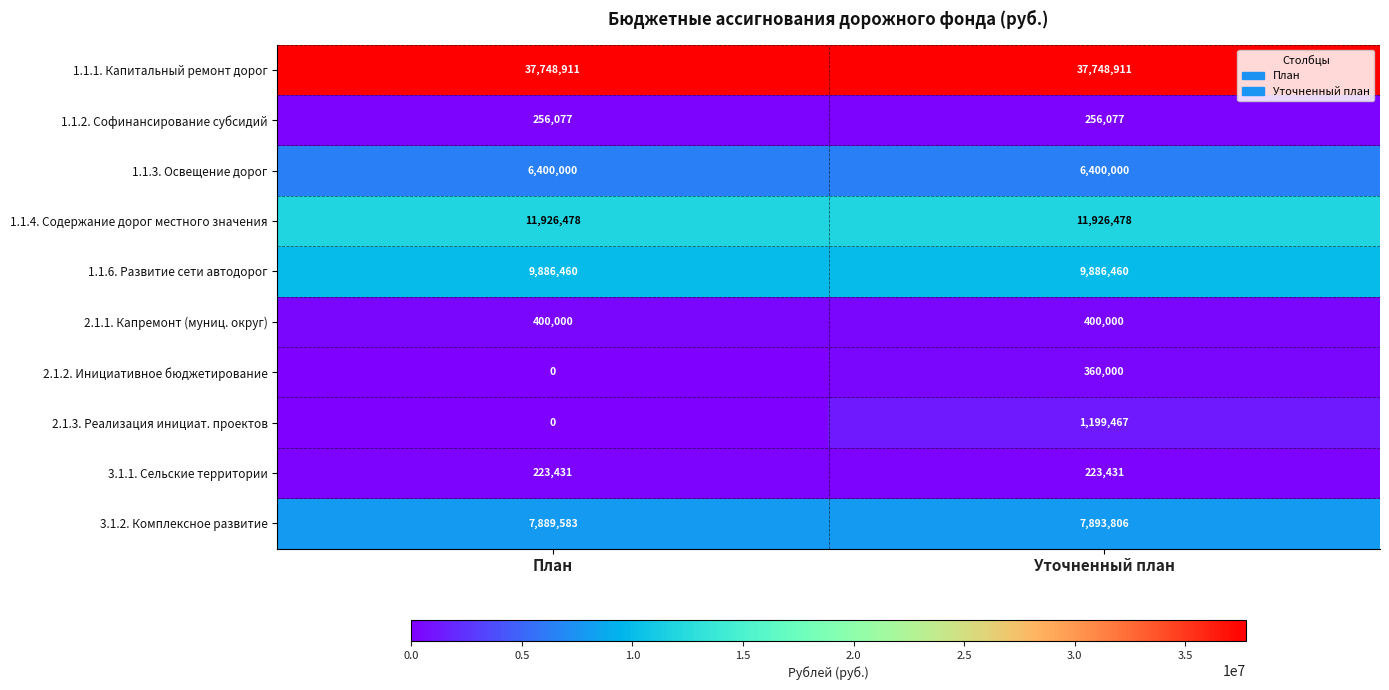

The value of 3.1.1. Сельские территории at План is 223431. True or false?

True